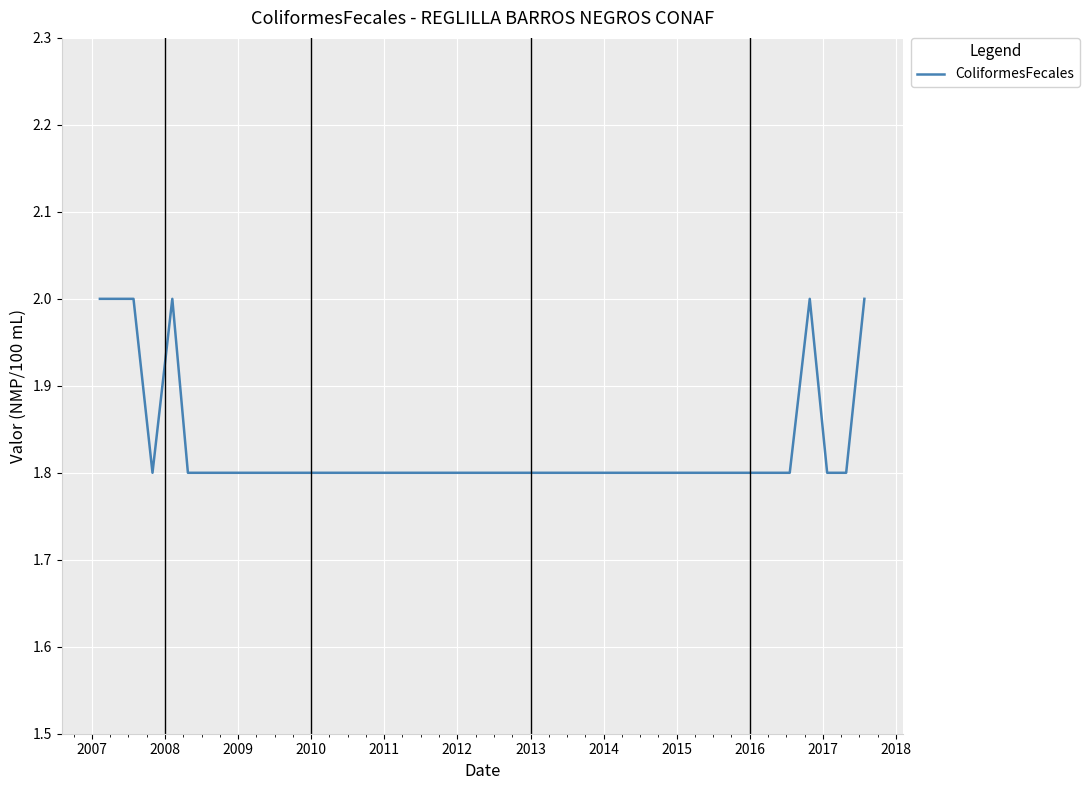

What is the maximum value shown in the chart?

2.0